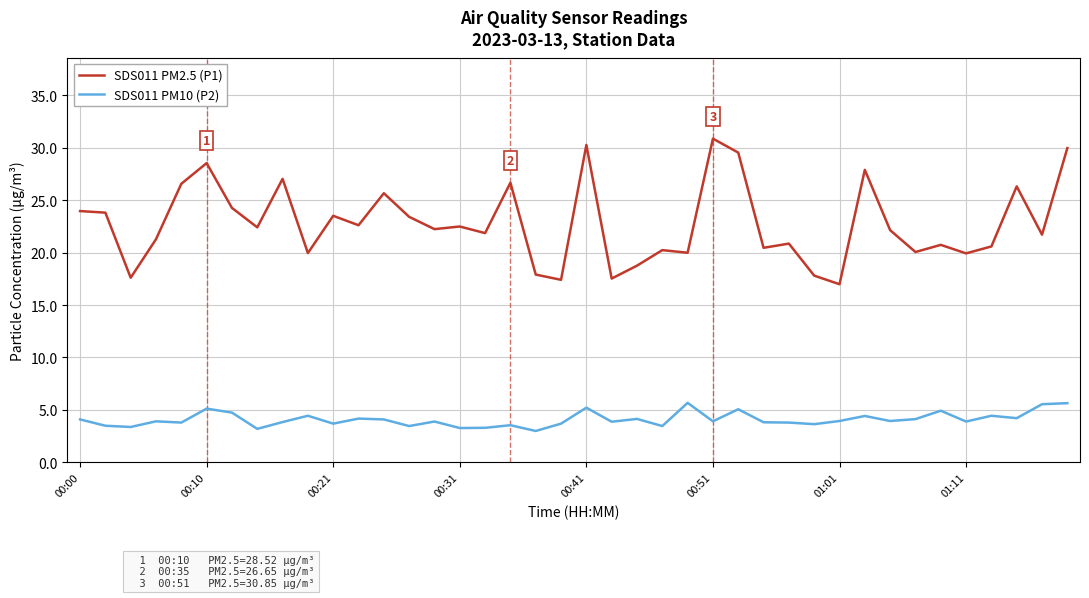

Which series has the largest range (max minus min)?

SDS011 PM2.5 (P1)